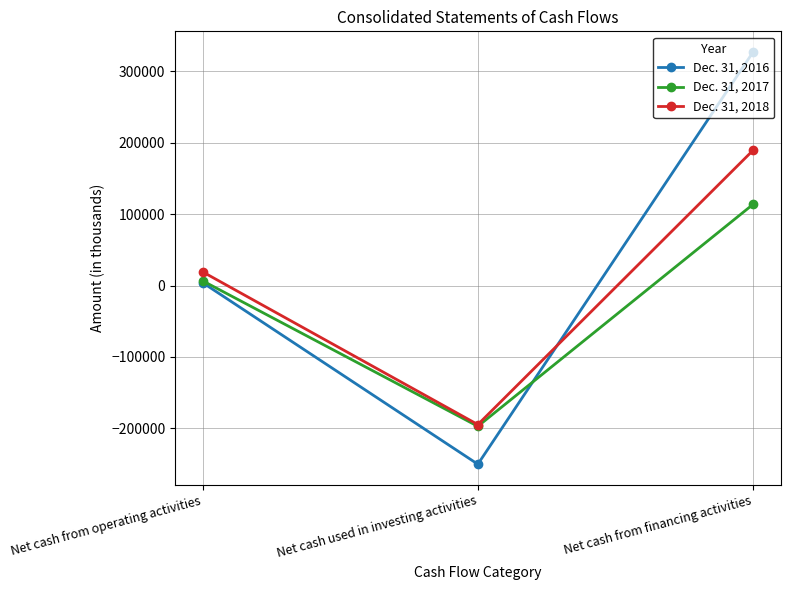

Count the Dec. 31, 2017 values in the range -197071 to 113805.

3